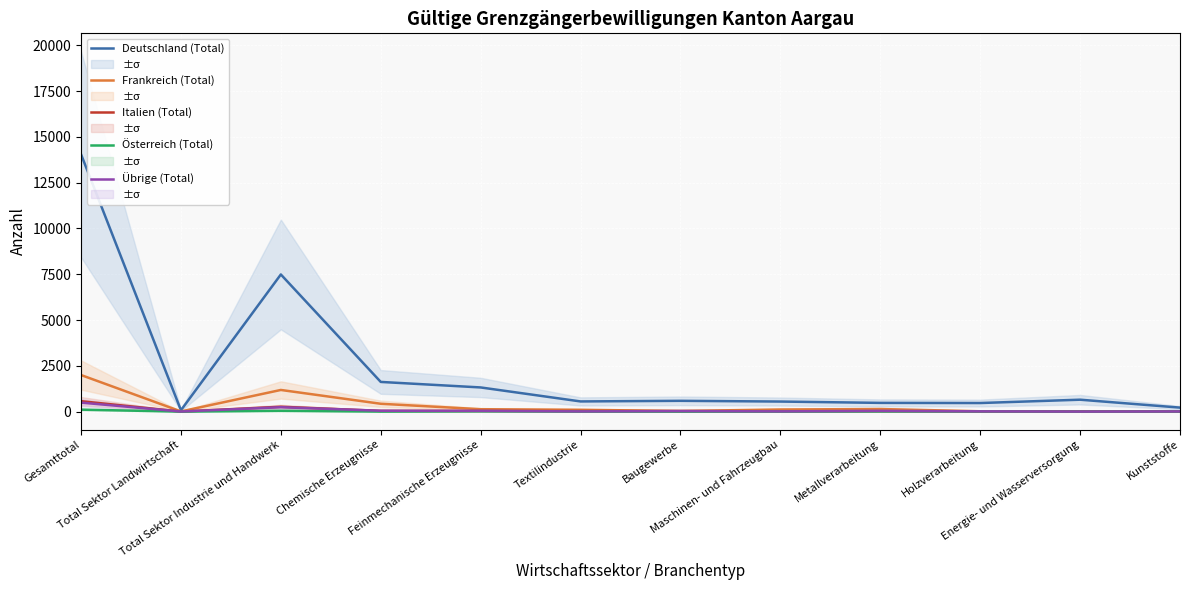

What is the approximate value of Italien (Total) at Total Sektor Industrie und Handwerk, to the nearest 100?

300